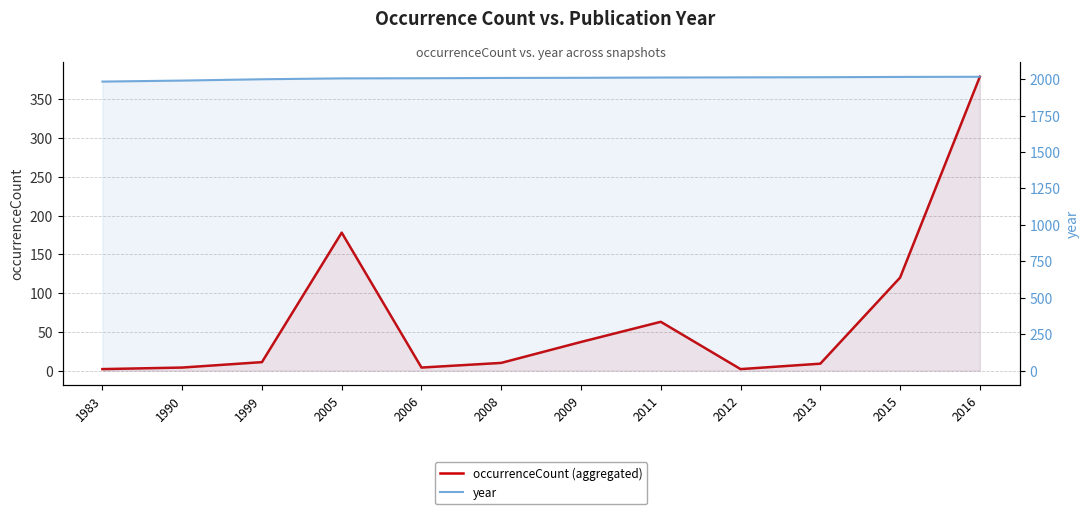

Which series has the largest total across all categories?

year